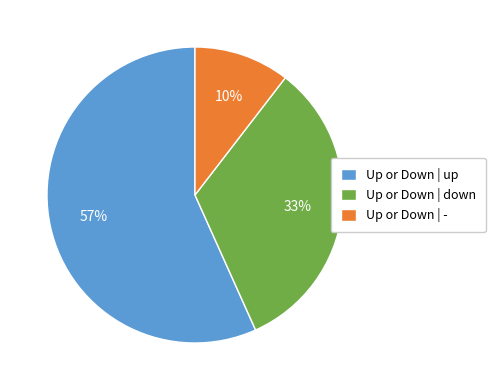

What is the majority slice?

Up or Down | up